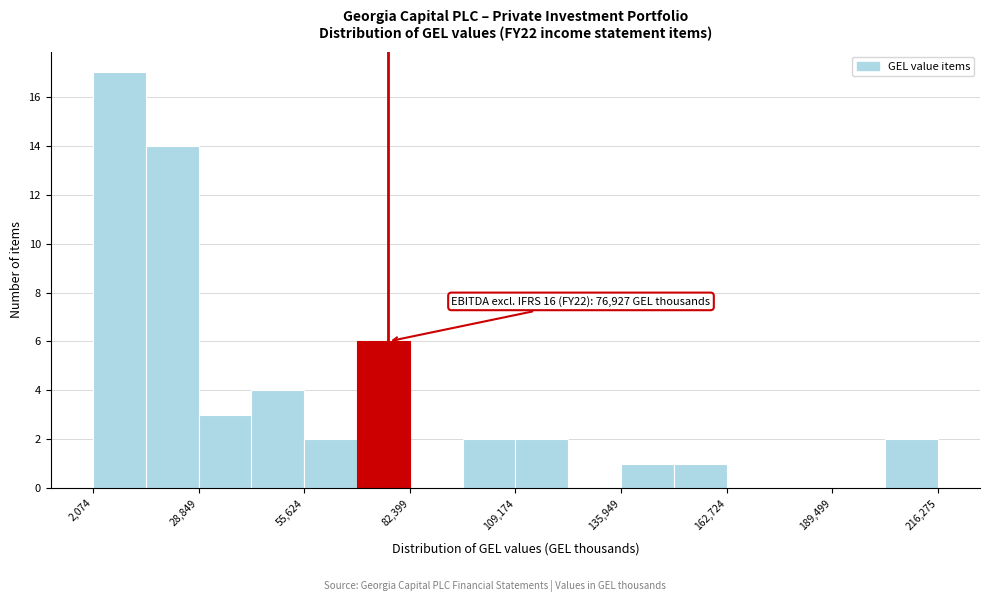

Around what value on the x-axis is the tallest bar? Give the approximate position of its centre, as read against the axis.

10000